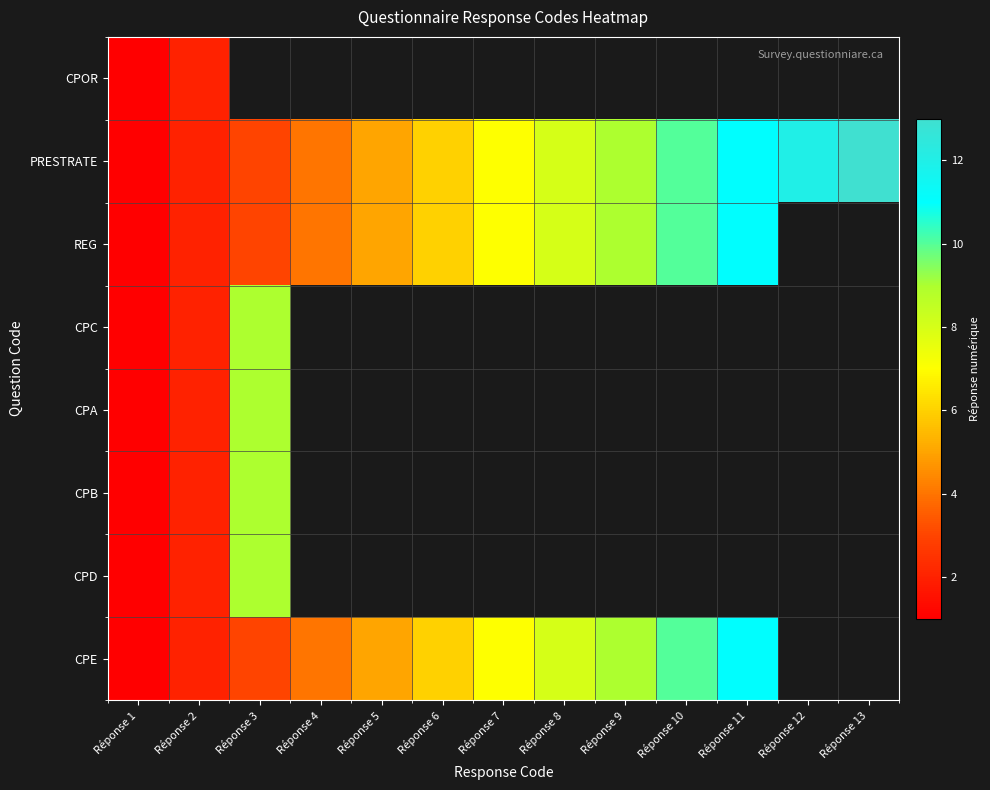

The CPE series shows 5.0 at Réponse 5. True or false?

True